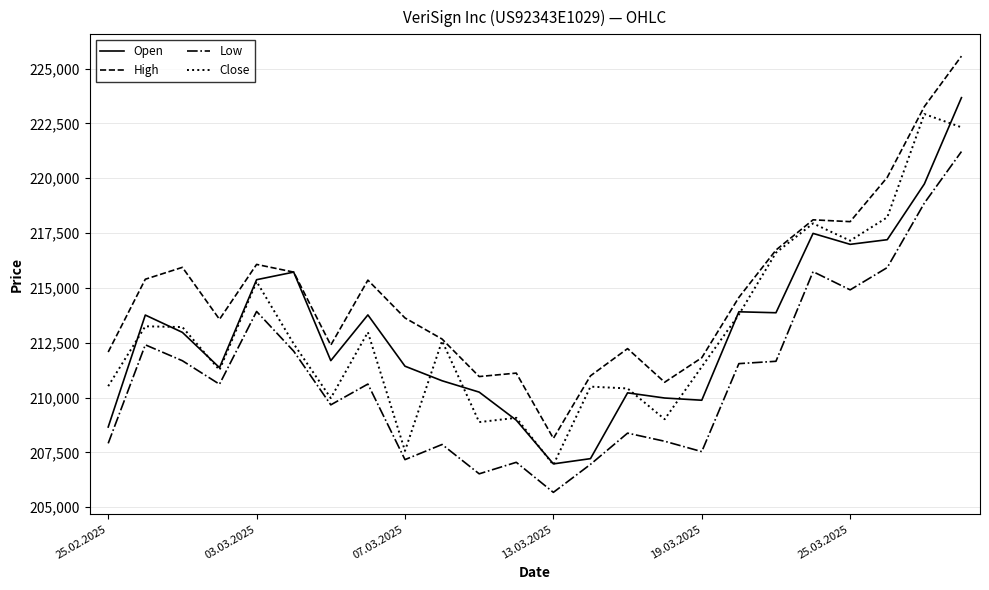

Rank the series by their maximum value, from lowest to highest.

Low, Close, Open, High